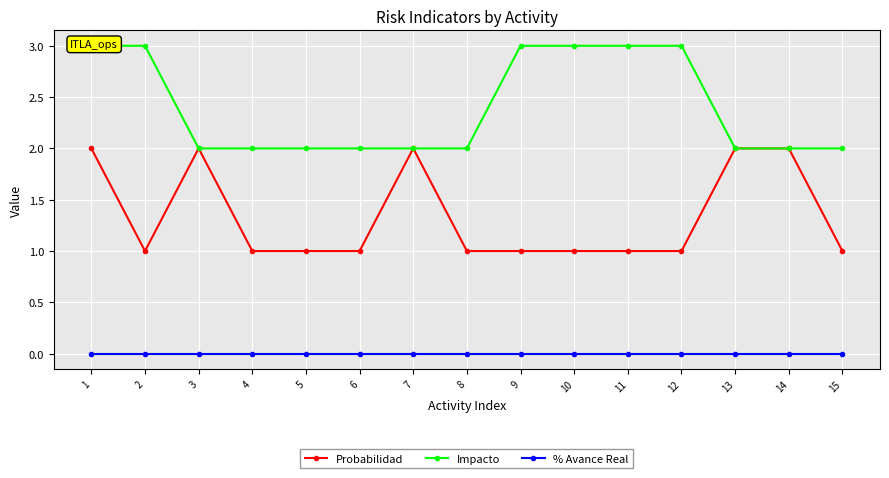

Reading right to left, what are all the values shown in this chart?

Probabilidad: 15=1	14=2	13=2	12=1	11=1	10=1	9=1	8=1	7=2	6=1	5=1	4=1	3=2	2=1	1=2
Impacto: 15=2	14=2	13=2	12=3	11=3	10=3	9=3	8=2	7=2	6=2	5=2	4=2	3=2	2=3	1=3
% Avance Real: 15=0	14=0	13=0	12=0	11=0	10=0	9=0	8=0	7=0	6=0	5=0	4=0	3=0	2=0	1=0